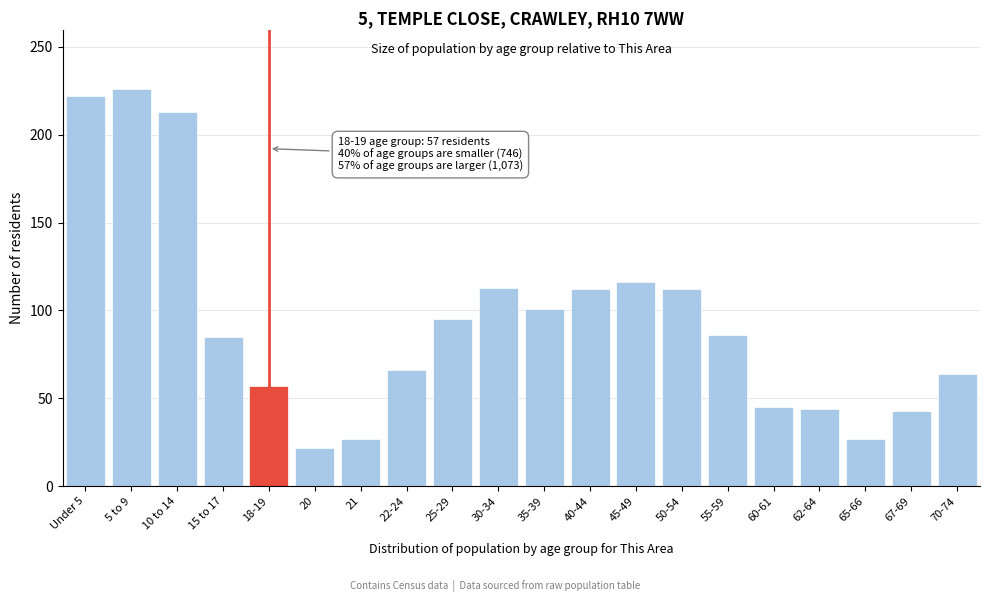

True or false: the data shows 156 at 45-49.

False